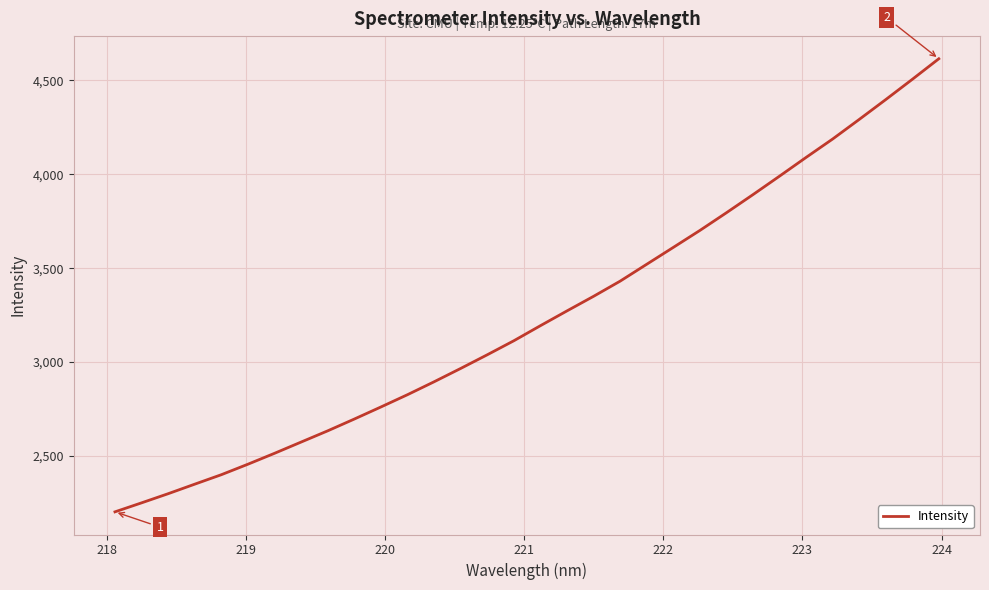

What is the smallest value displayed?

2202.4